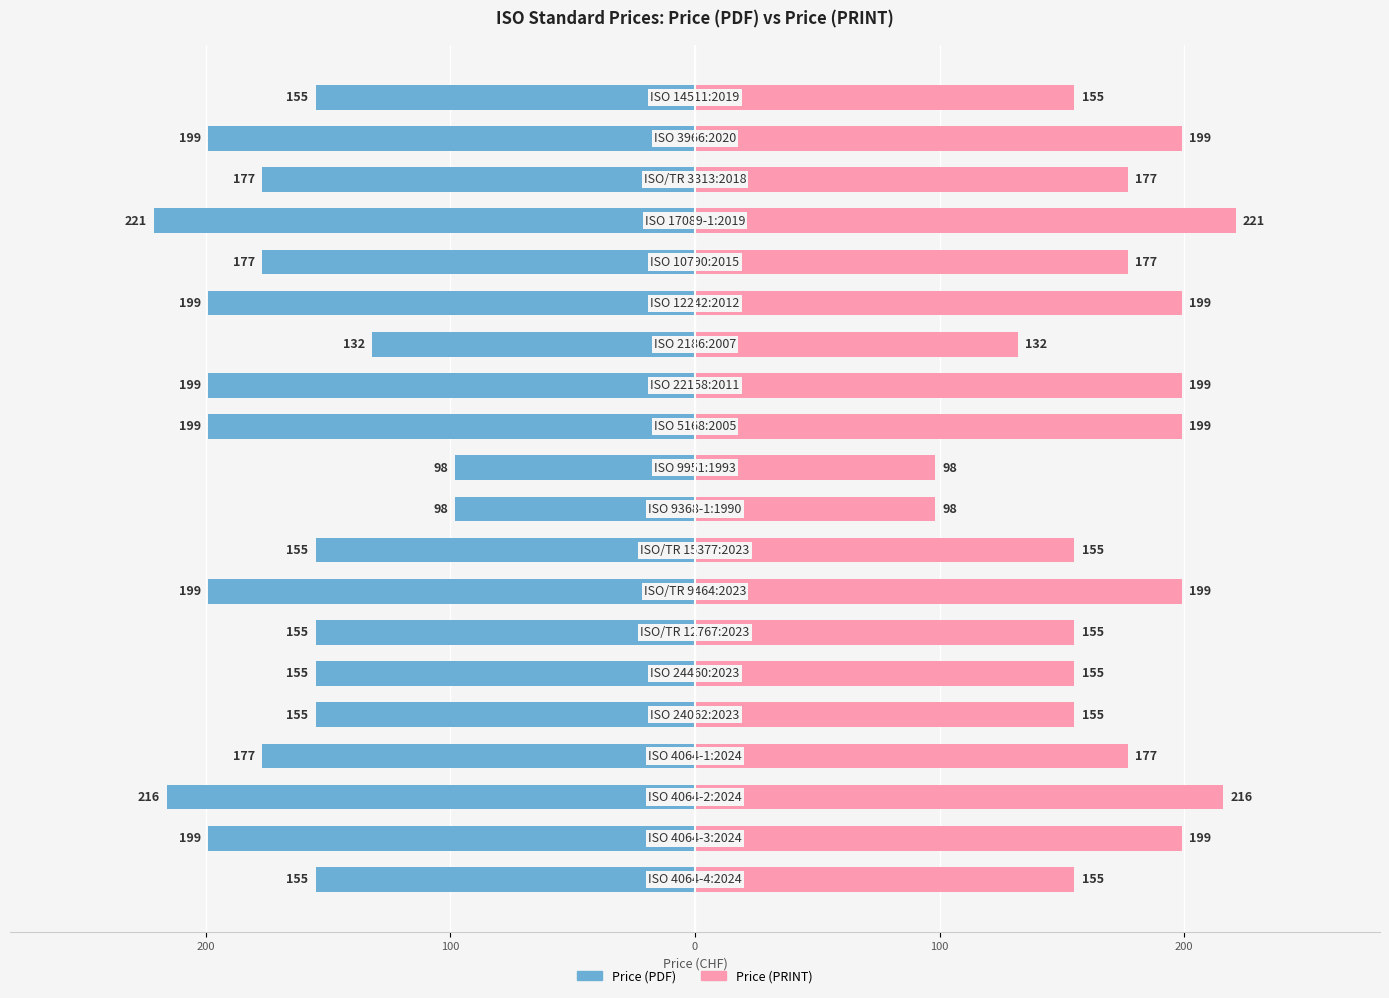

Rank the series at 5 from lowest to highest value.

Price (PDF), Price (PRINT)